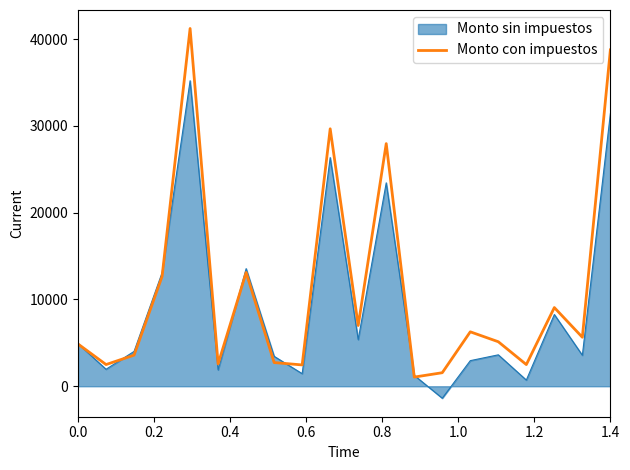

Which series has the widest spread of values?

Monto con impuestos